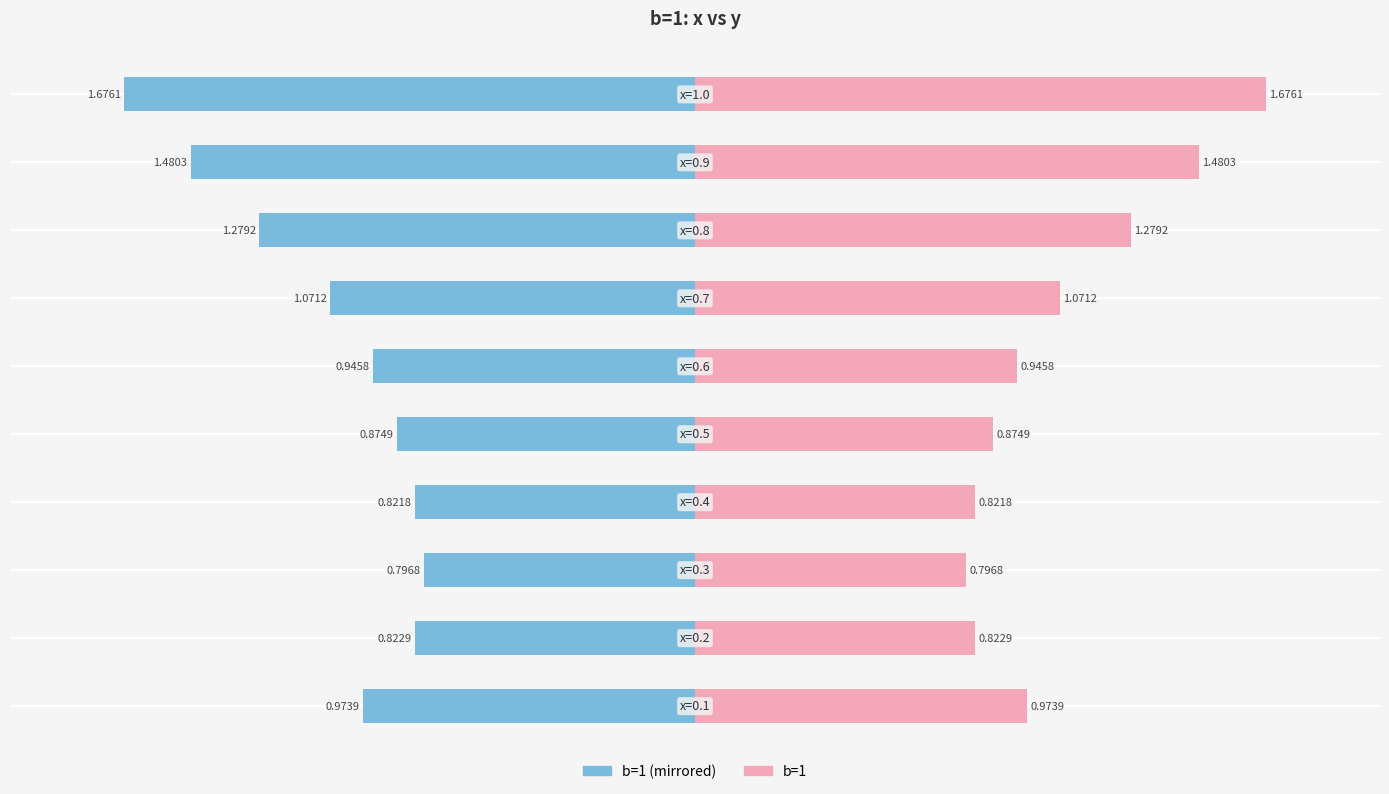

Rank the series by their average value, from lowest to highest.

b=1 (left), b=1 (right)